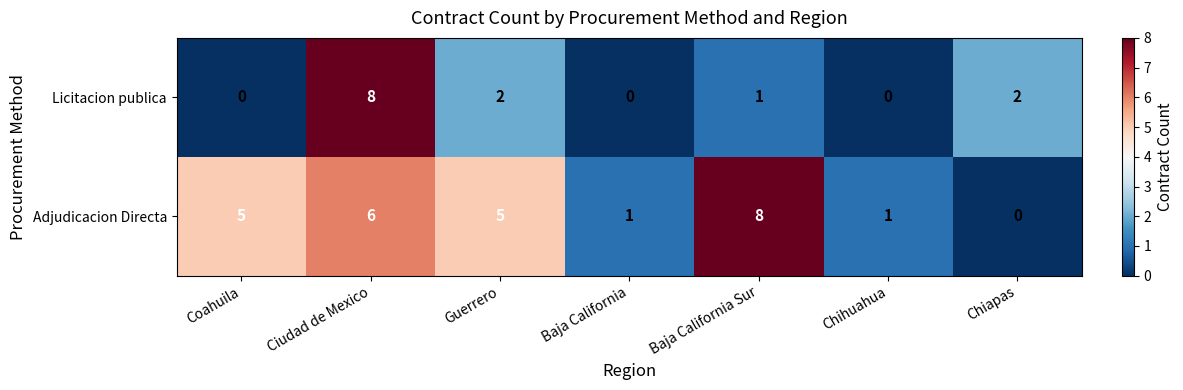

Count the number of data series in this chart.

2